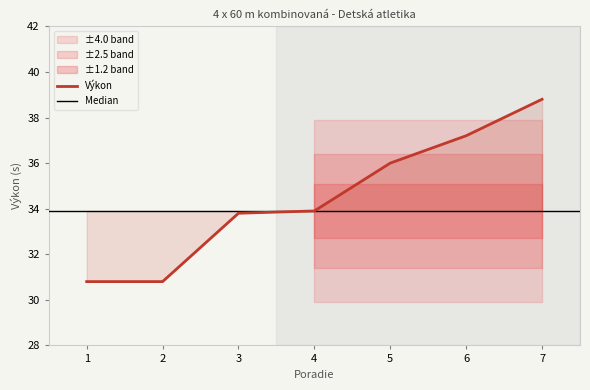

What is the value of the 6th point from the left?

37.2